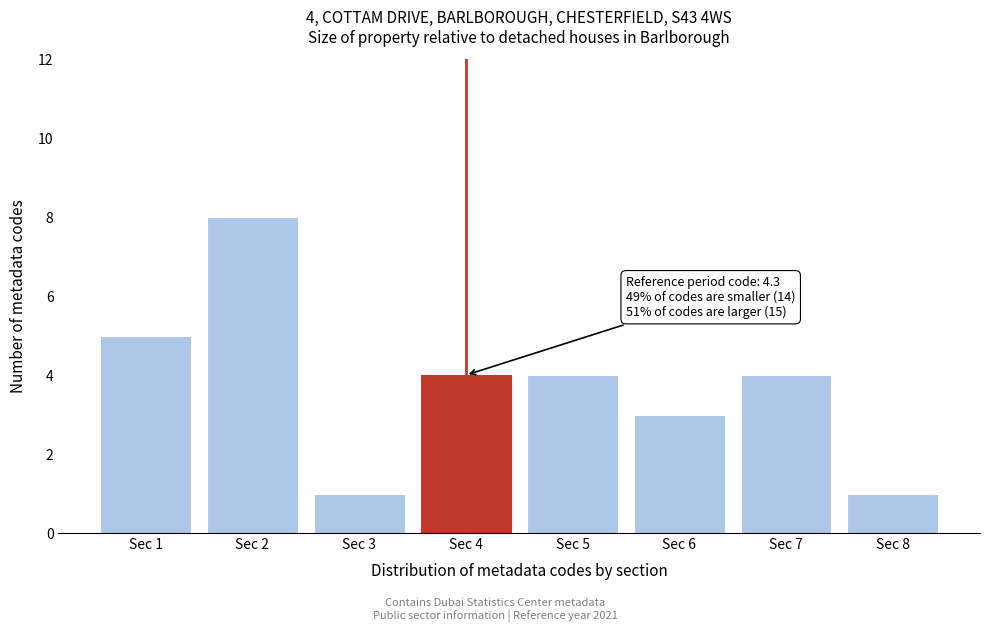

Reading right to left, extract all data points from this chart.

1	4	3	4	4	1	8	5